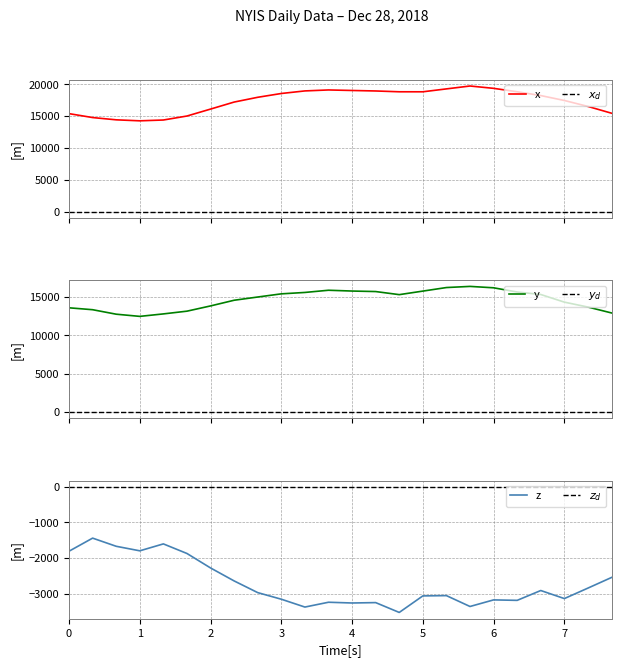

What is the maximum value for x?

19730